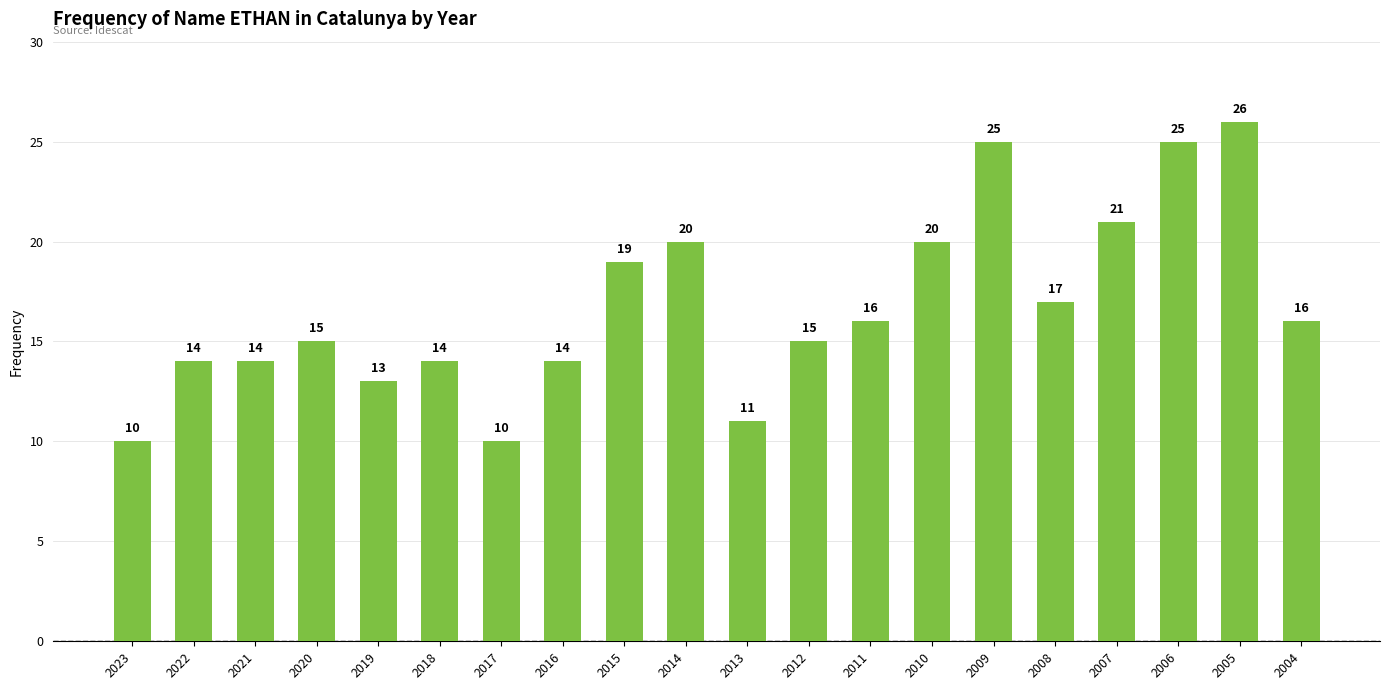

Does the chart contain any negative values?

No